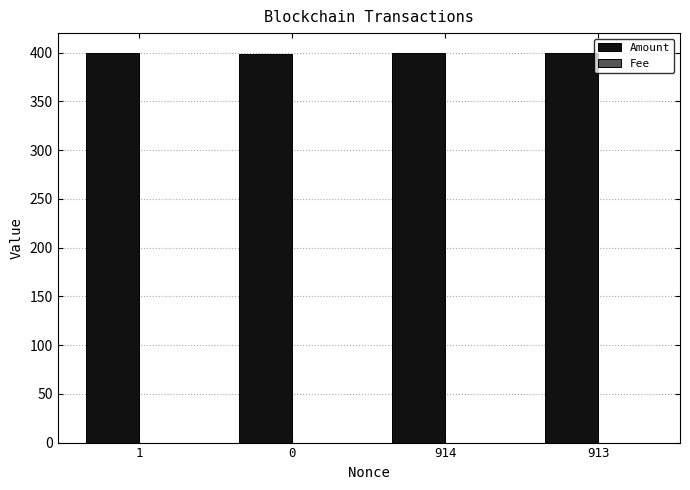

Which series has the largest total across all categories?

Amount